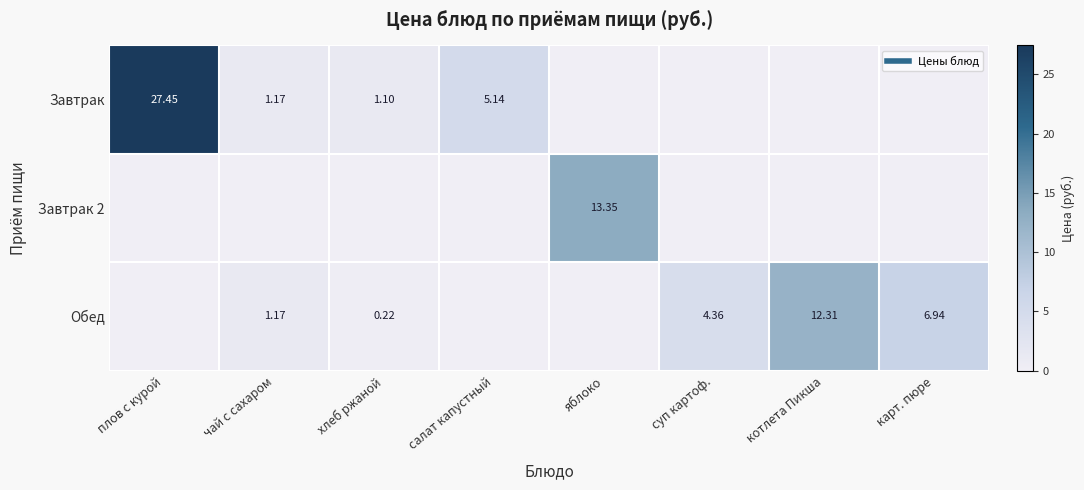

At хлеб ржаной, list the series in order from smallest to largest.

Завтрак 2, Обед, Завтрак